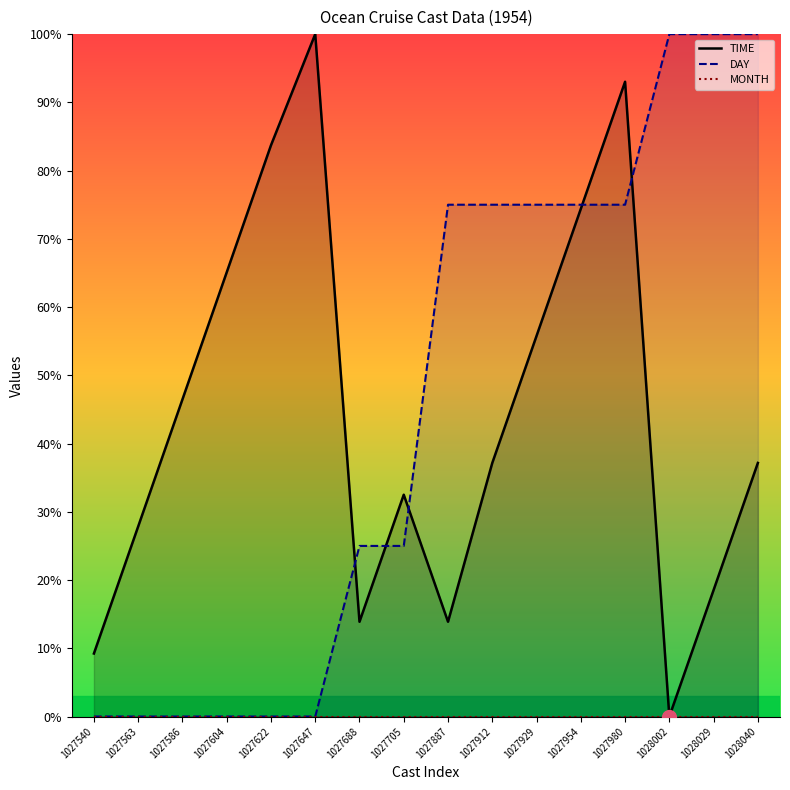

How many DAY values are between 0 and 75?

13